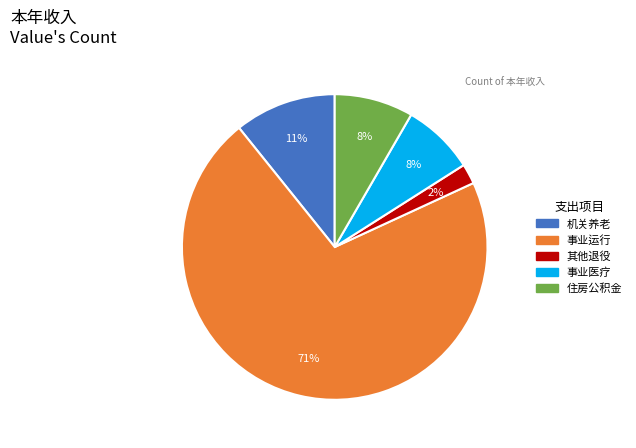

Does any single category account for the majority?

Yes